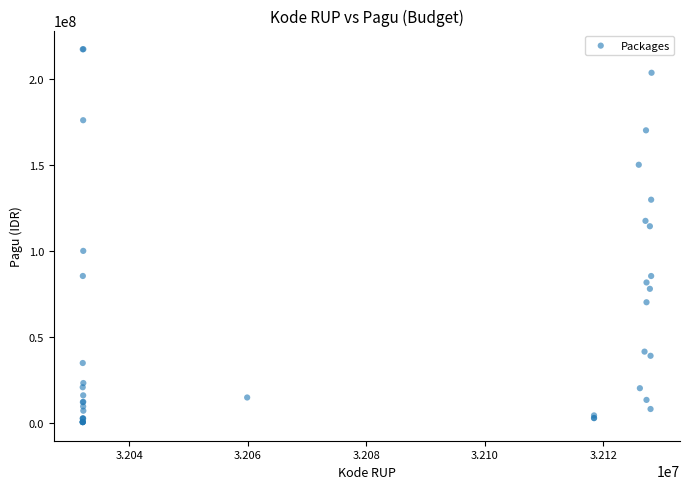

What Y value in the scatter plot is closest to 108830000?

114296000